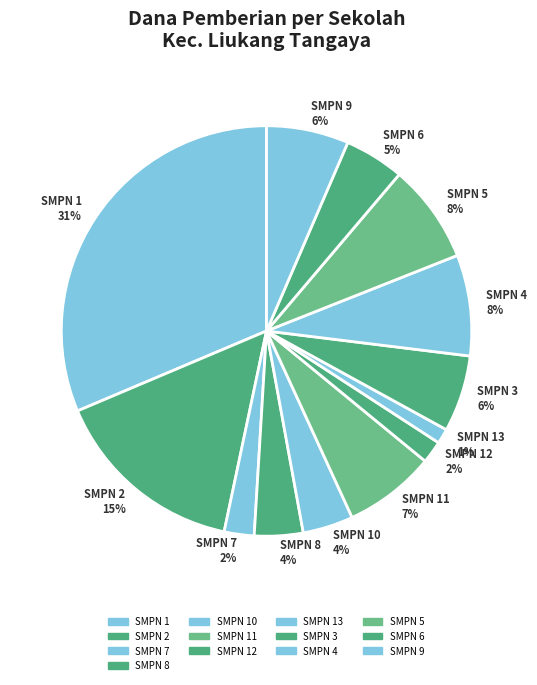

To the nearest percent, what is the average slice percentage?

8%